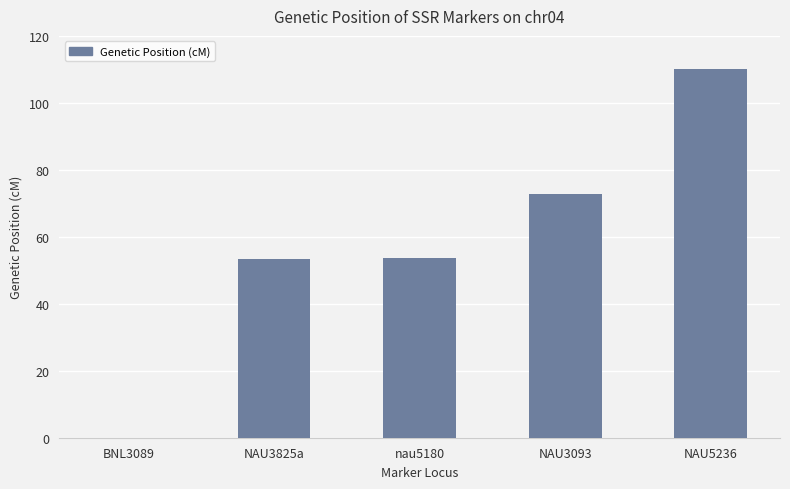

What is the maximum value shown in the chart?

110.0